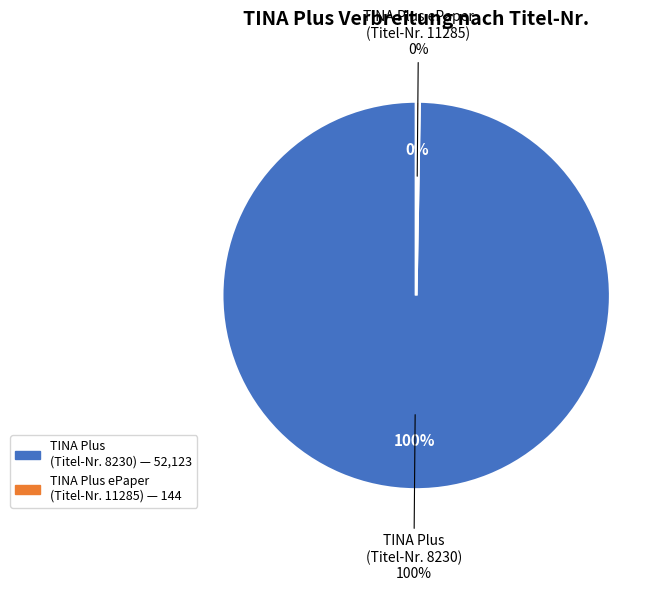

Between 11285 and 8230, which is larger?

8230